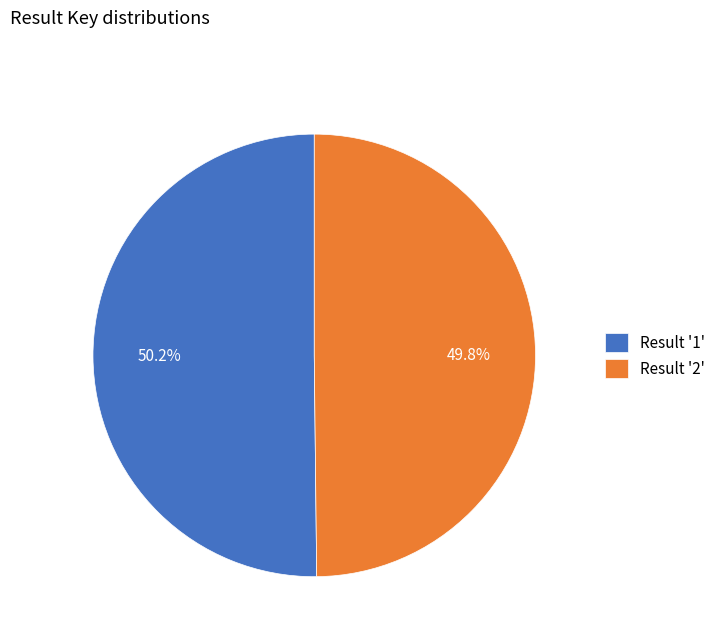

Is there a majority slice in this chart?

Yes